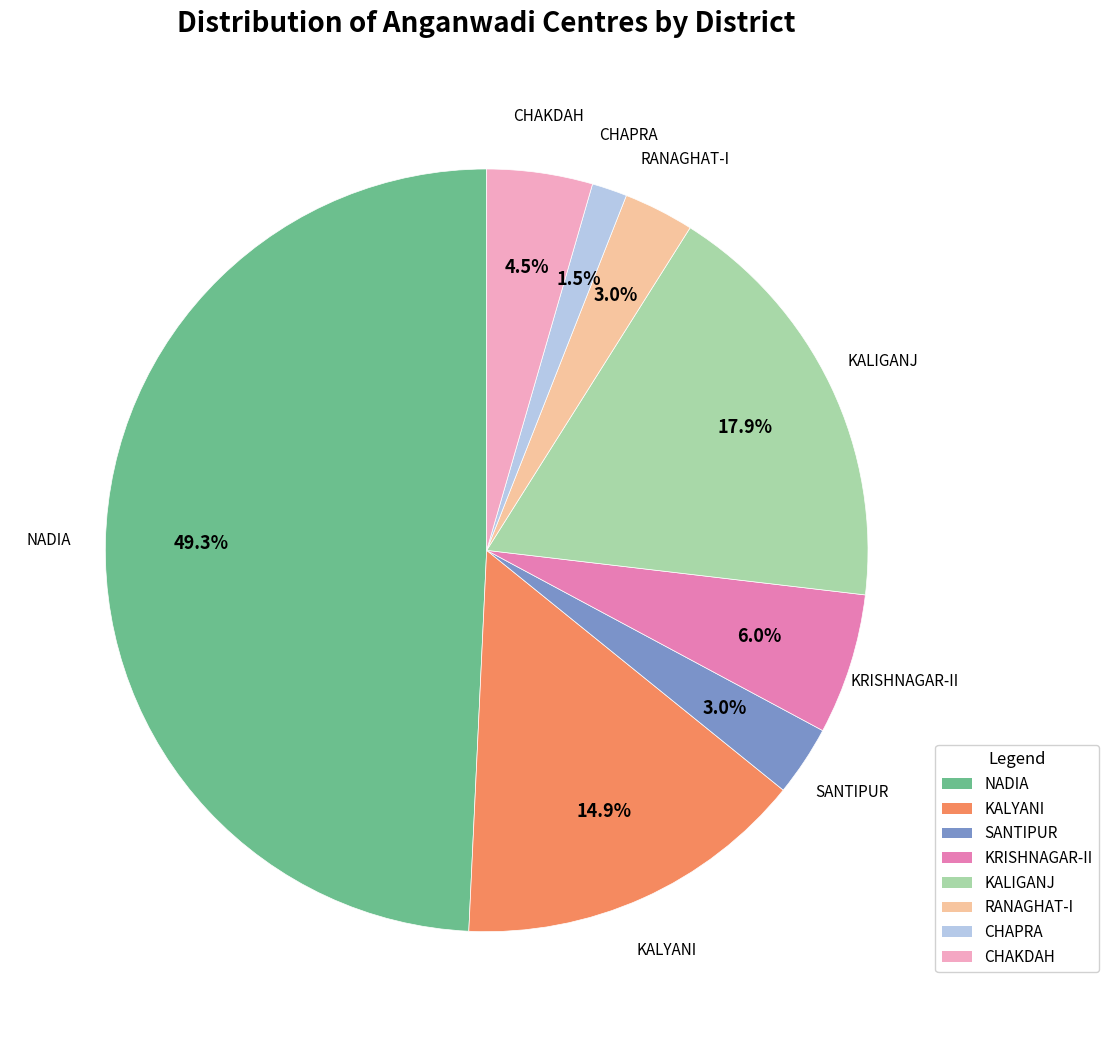

Between KRISHNAGAR-II and KALIGANJ, which is larger?

KALIGANJ